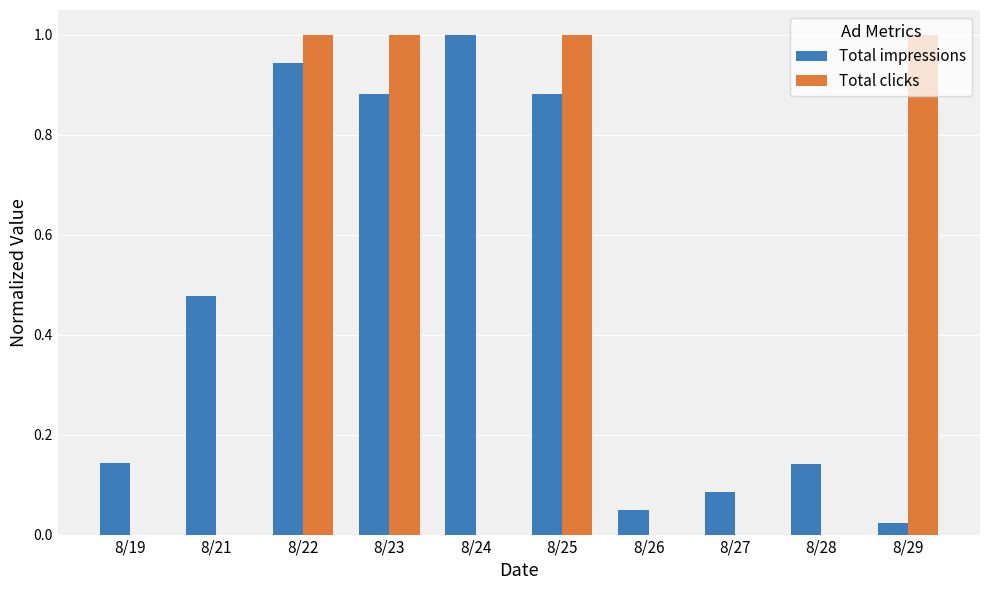

What is the sum of all Total impressions values?

4.6